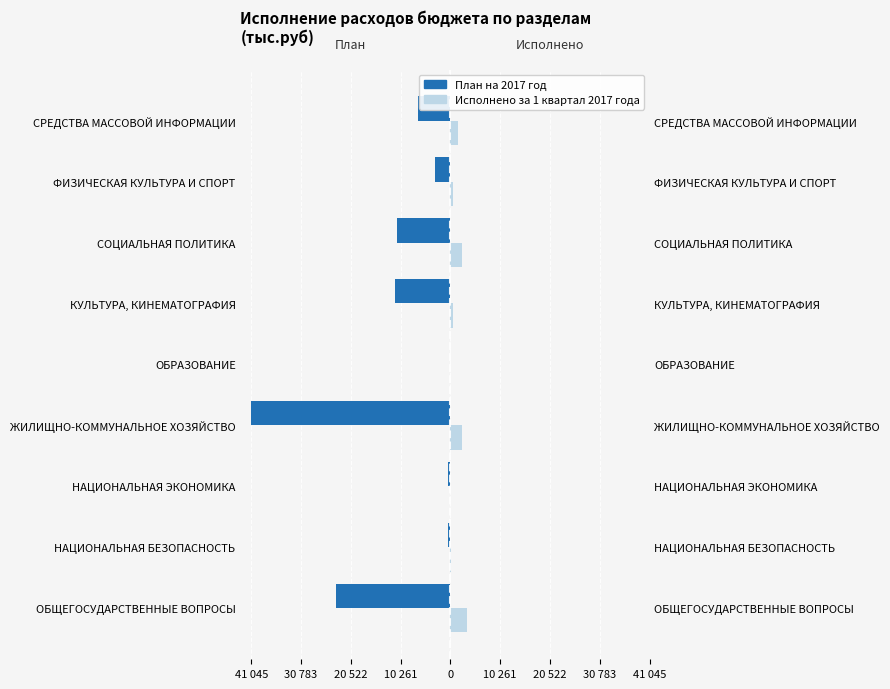

What is the average value of the Исполнено за 1 квартал 2017 года series?

1208.6